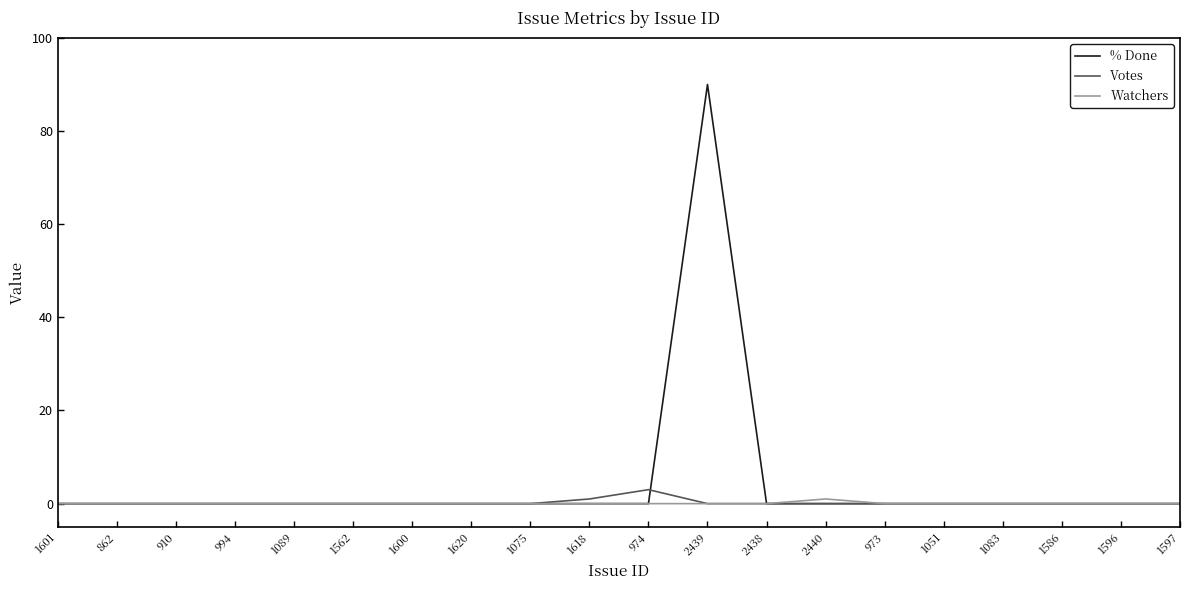

The % Done series shows -48 at 2438. True or false?

False